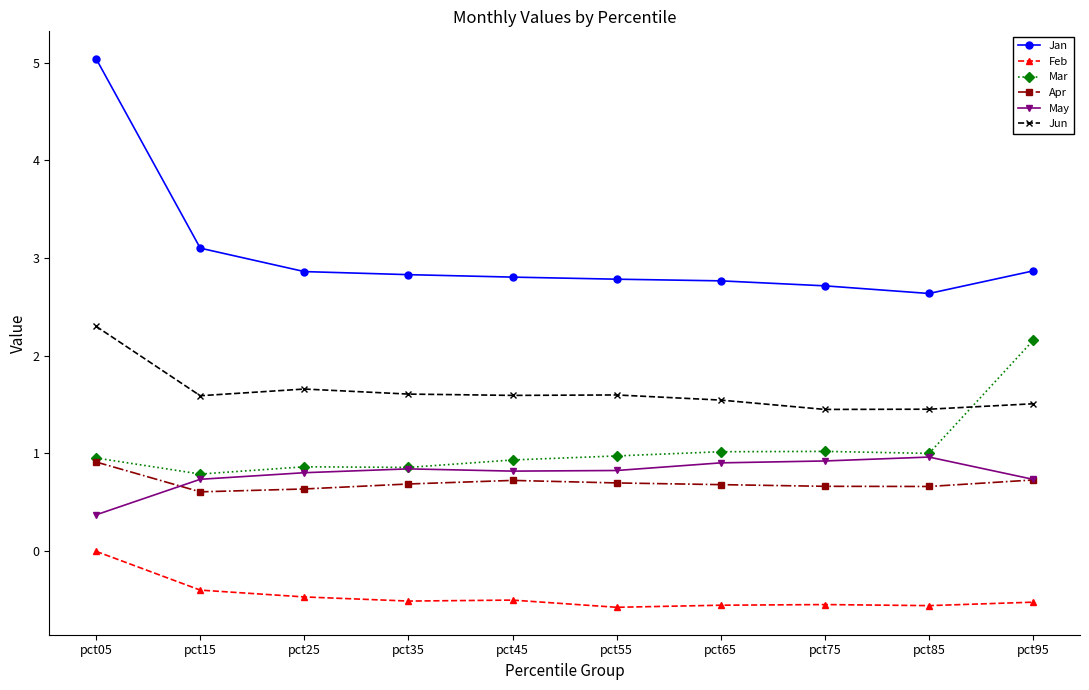

What is the approximate value of May at pct15?

0.7